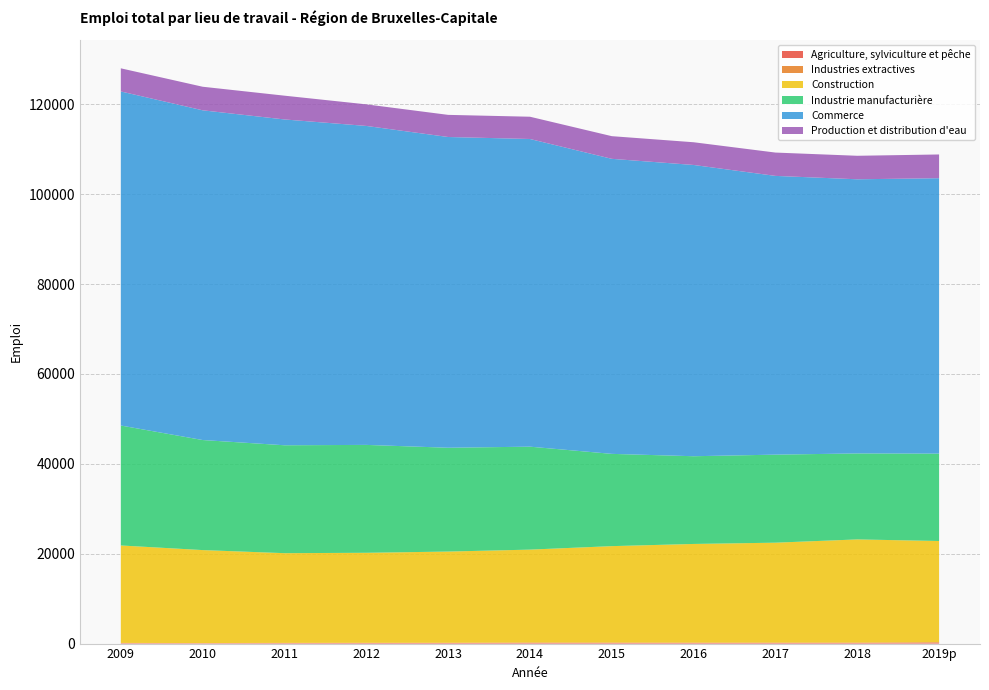

Reading right to left, list all the values displayed in this chart.

Agriculture, sylviculture et pêche: 2019p=223	2018=136	2017=136	2016=136	2015=146	2014=141	2013=139	2012=124	2011=105	2010=75	2009=98
Industries extractives: 2019p=92	2018=95	2017=90	2016=83	2015=91	2014=104	2013=42	2012=49	2011=50	2010=47	2009=52
Construction: 2019p=22515	2018=22952	2017=22231	2016=21955	2015=21451	2014=20667	2013=20300	2012=20033	2011=19967	2010=20687	2009=21687
Industrie manufacturière: 2019p=19449	2018=19137	2017=19594	2016=19524	2015=20535	2014=22913	2013=23105	2012=24013	2011=24015	2010=24493	2009=26696
Commerce: 2019p=61297	2018=61015	2017=62038	2016=64823	2015=65664	2014=68477	2013=69160	2012=70989	2011=72515	2010=73384	2009=74348
Production et distribution d'eau: 2019p=5281	2018=5230	2017=5191	2016=5056	2015=5044	2014=4955	2013=4924	2012=4803	2011=5291	2010=5245	2009=5149